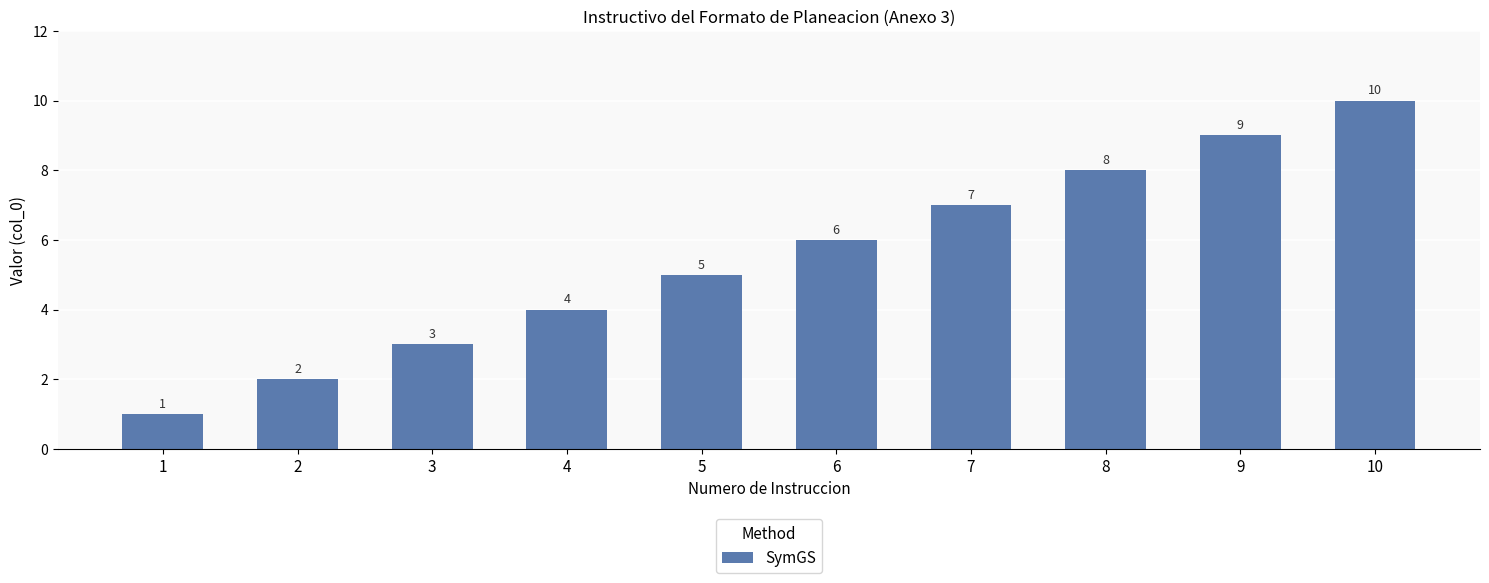

How many distinct data groups are displayed?

1